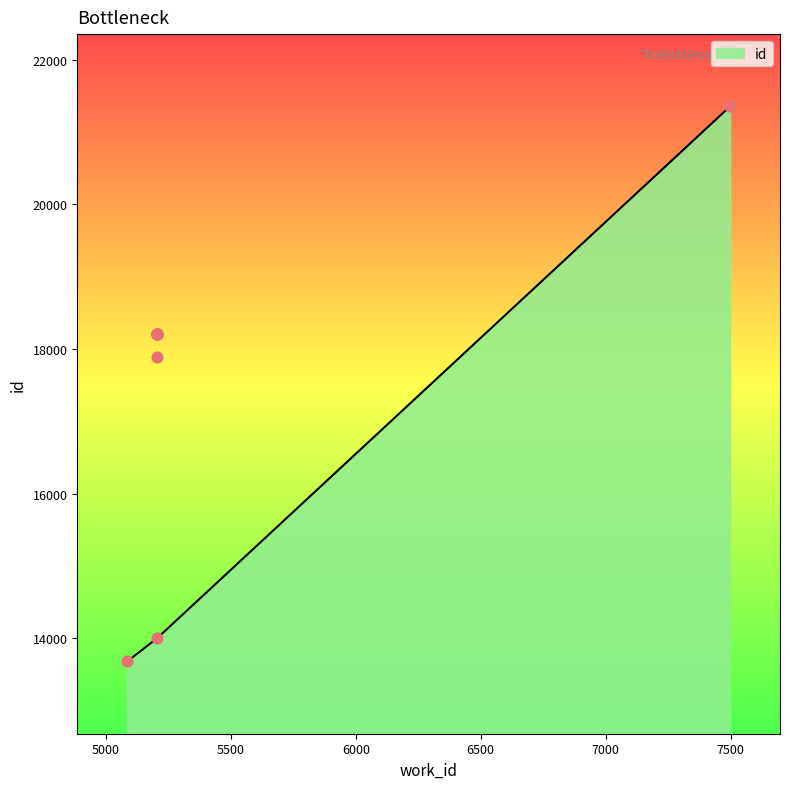

What is the change in value from 5206 to 5206?

+1